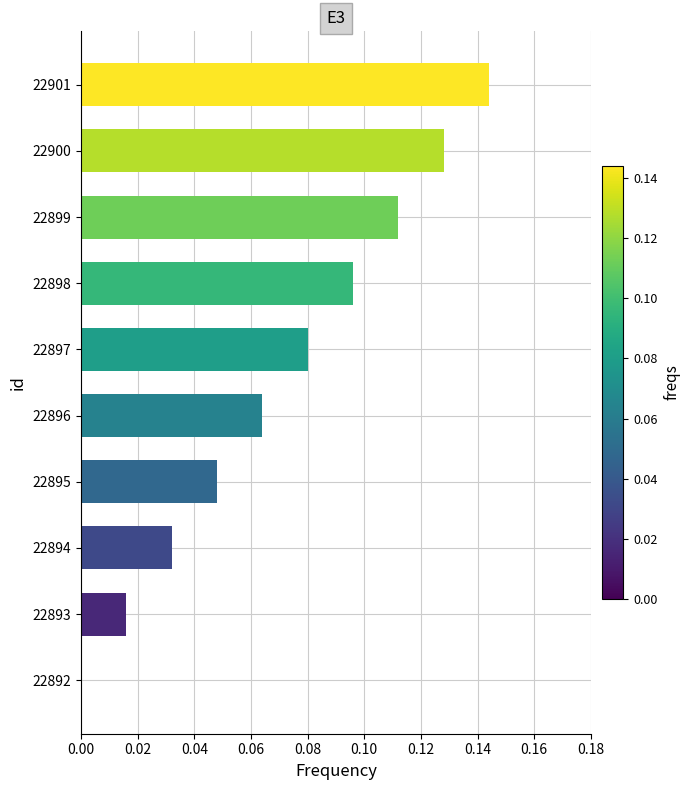

Is it true that the value at 22895 is 0.0?

True